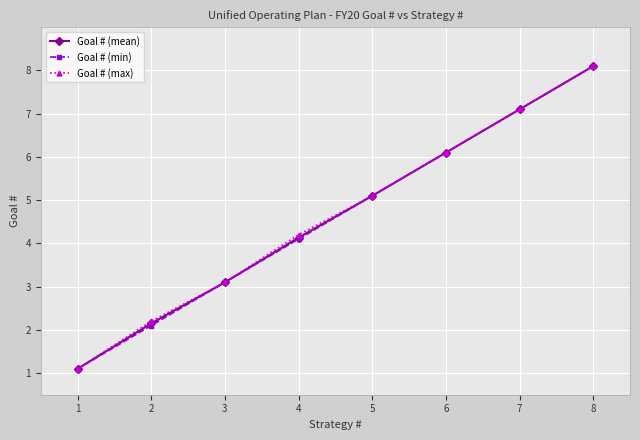

The Goal # (max) series shows 5.1 at 5. True or false?

True